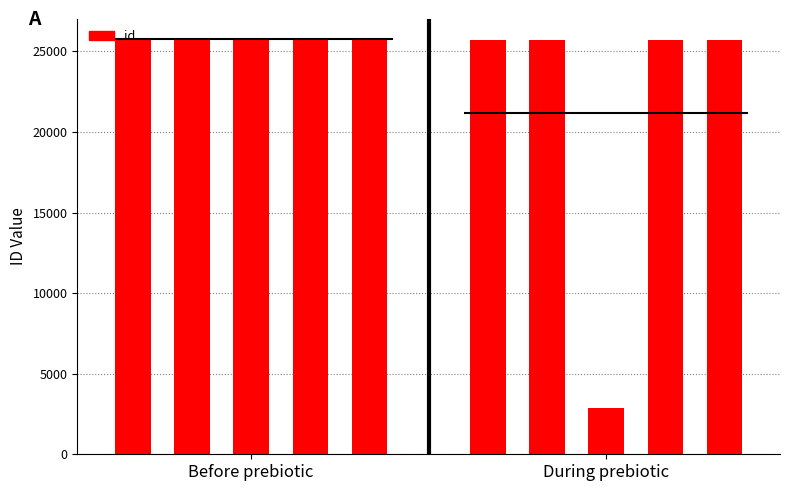

What is the value of the 5th bar from the left?

25739